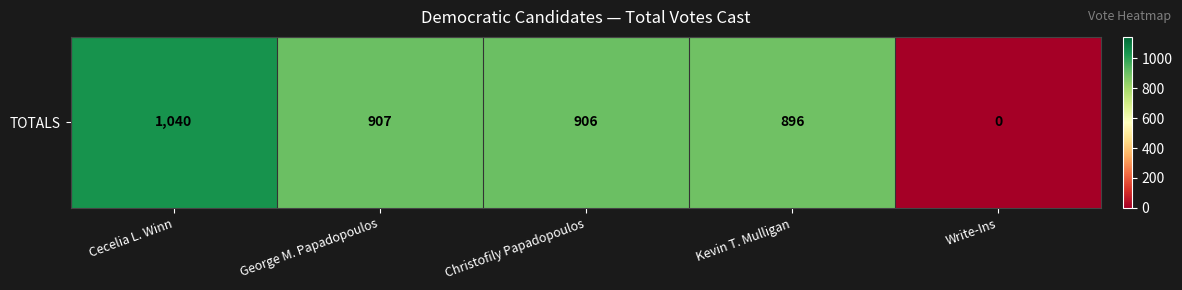

List the labels in order of value, smallest first.

Write-Ins, Kevin T. Mulligan, Christofily Papadopoulos, George M. Papadopoulos, Cecelia L. Winn